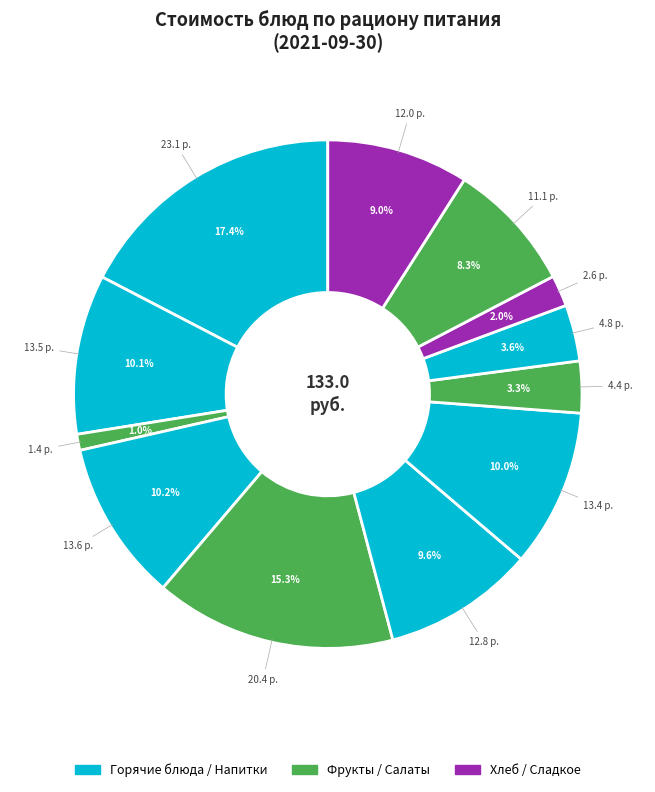

To the nearest percent, what is the average slice percentage?

8%